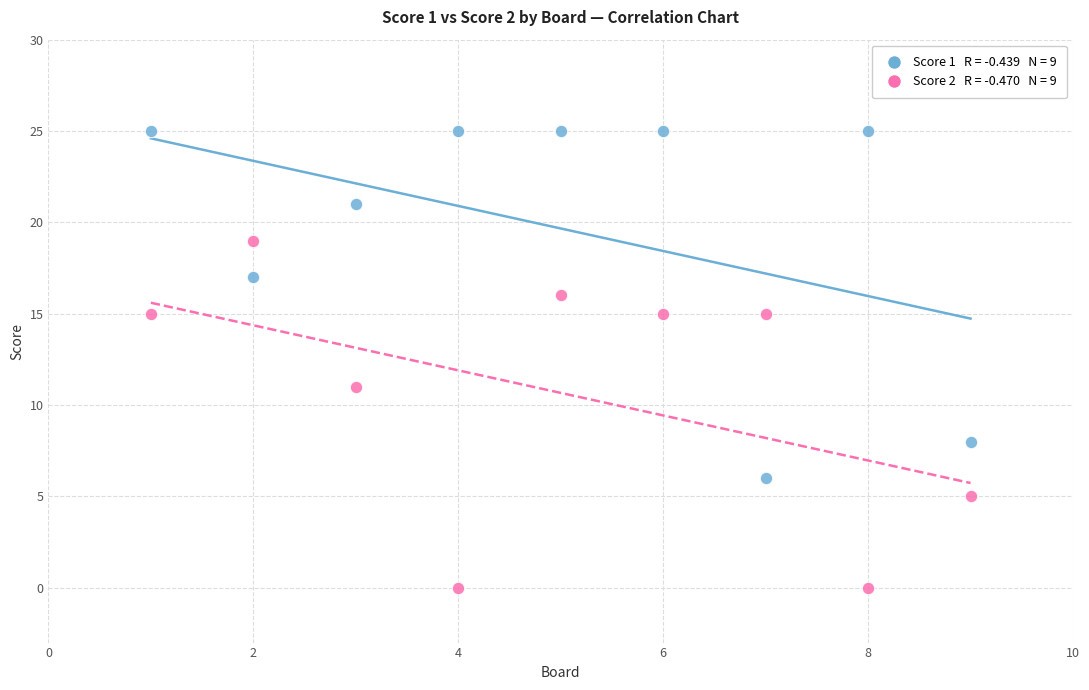

Across all data points, what is the range of X values (max minus min)?

8